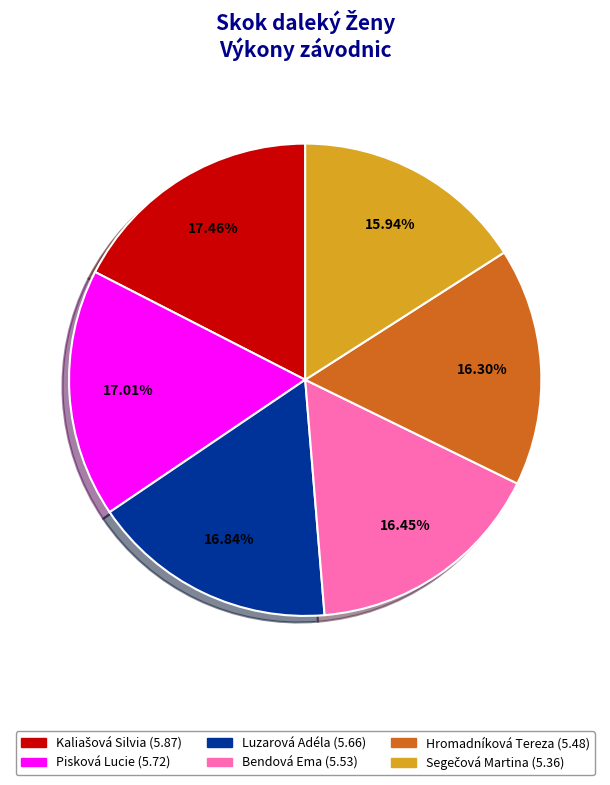

Does Hromadníková Tereza account for over 50% of the chart?

No